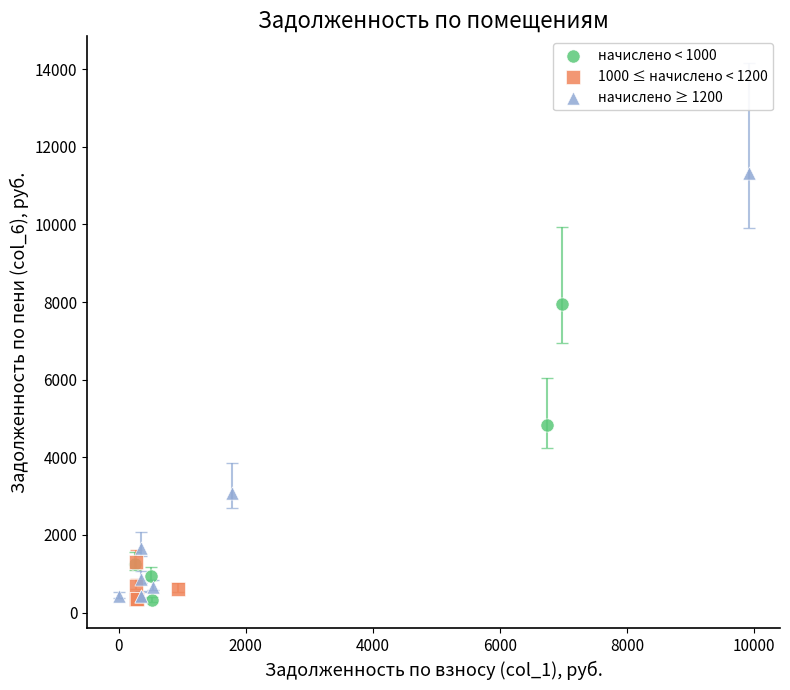

Which series has the largest Y range (max minus min)?

начислено ≥ 1200